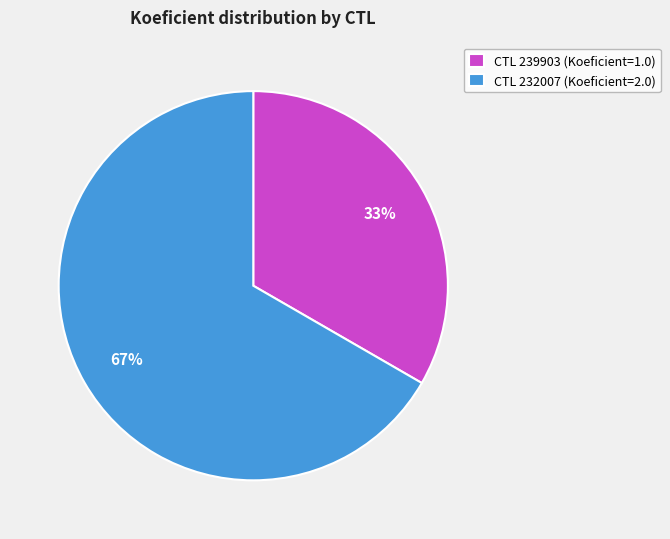

Does any single category account for the majority?

Yes